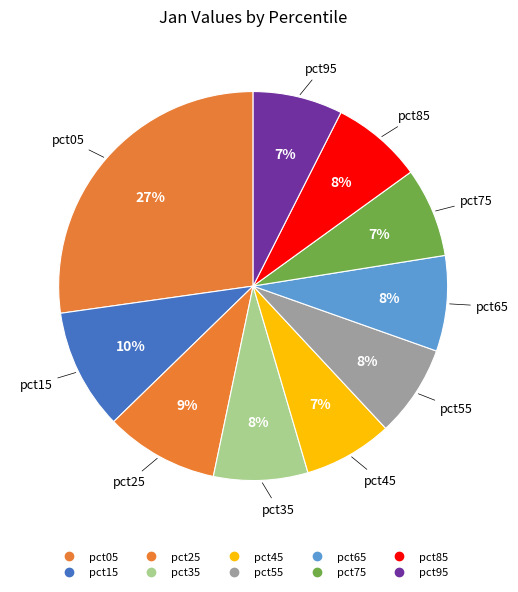

Is the sum of pct65 and pct25 greater than half?

No